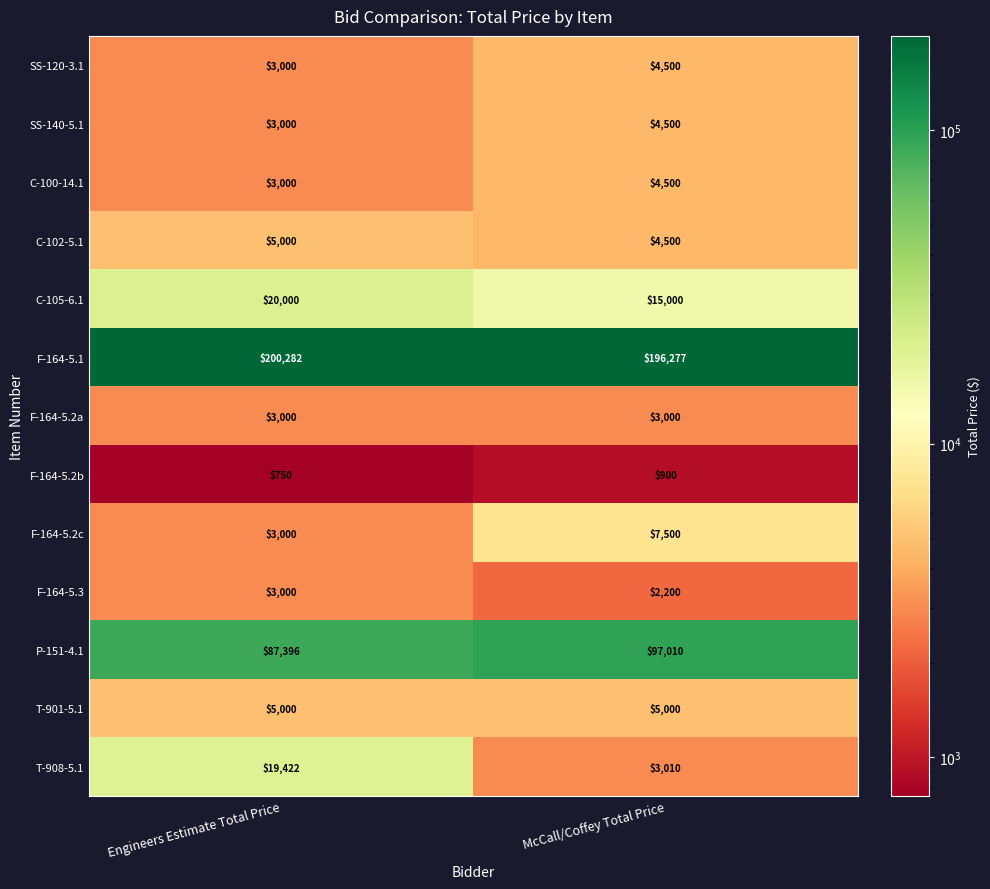

Reading right to left, extract all data points from this chart.

SS-120-3.1: 4500	3000
SS-140-5.1: 4500	3000
C-100-14.1: 4500	3000
C-102-5.1: 4500	5000
C-105-6.1: 15000	20000
F-164-5.1: 196277	200282
F-164-5.2a: 3000	3000
F-164-5.2b: 900	750
F-164-5.2c: 7500	3000
F-164-5.3: 2200	3000
P-151-4.1: 97010	87396
T-901-5.1: 5000	5000
T-908-5.1: 3010	19422